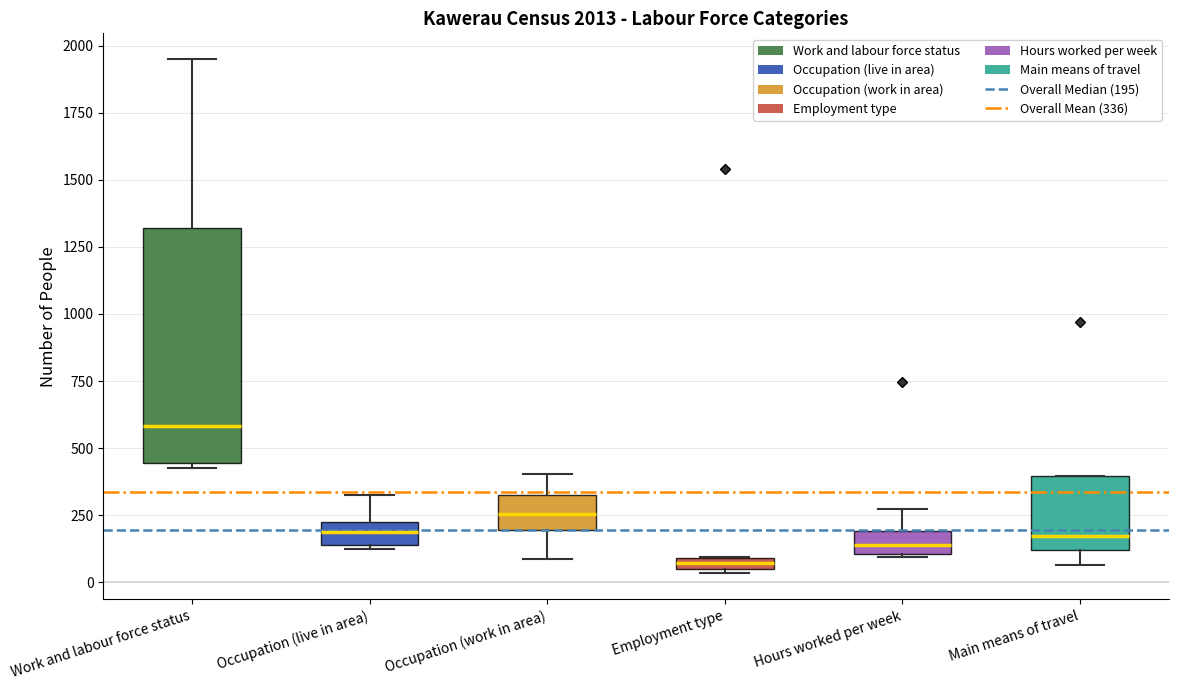

Which box is the tallest, from its lower edge to its upper edge?

Work and labour force status